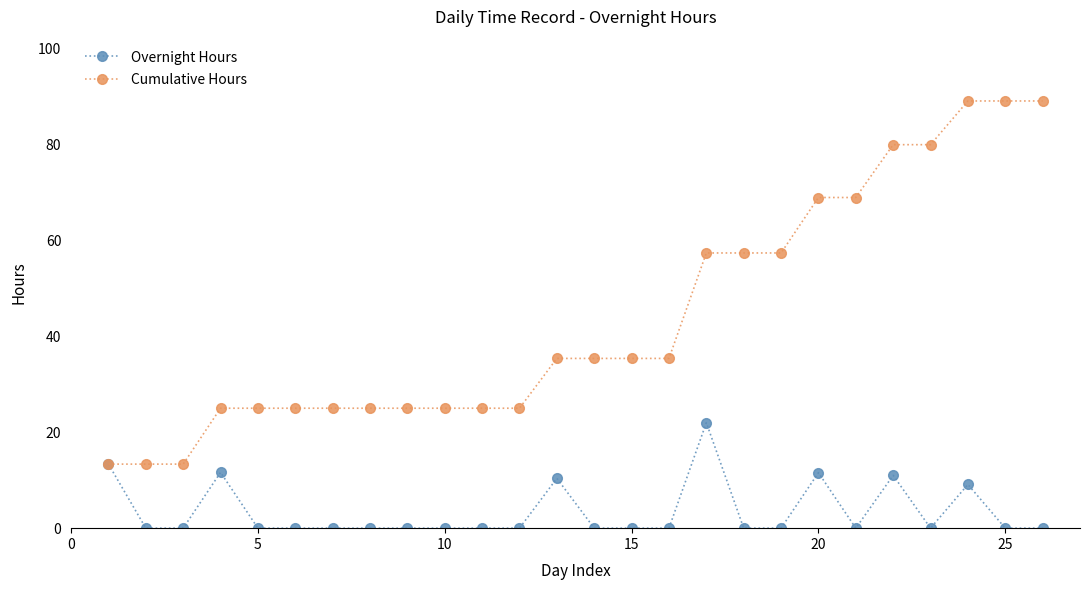

How many data points does each series have?

26